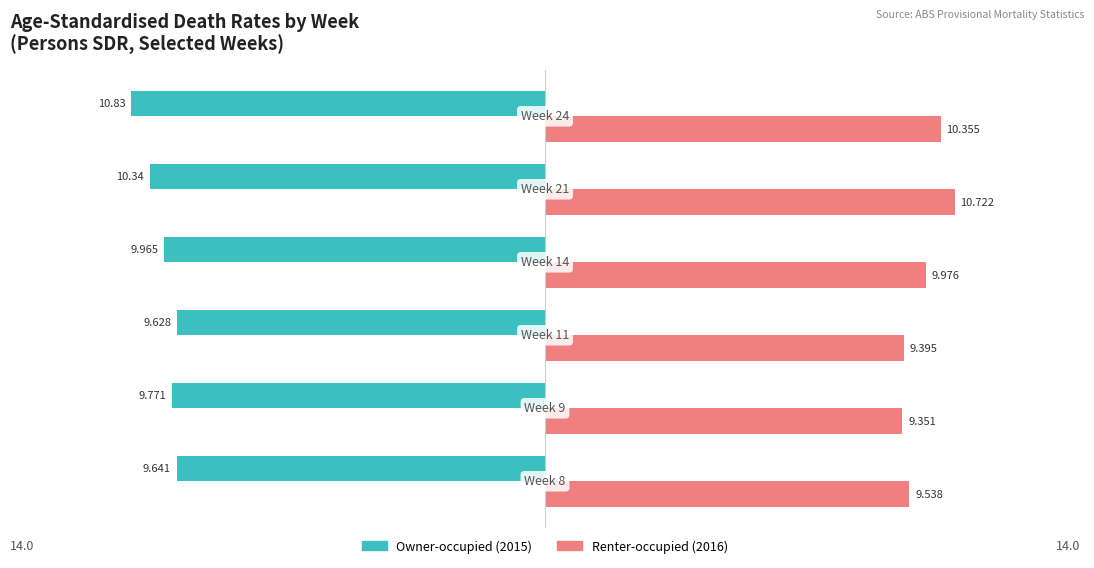

How many series are shown in this chart?

2